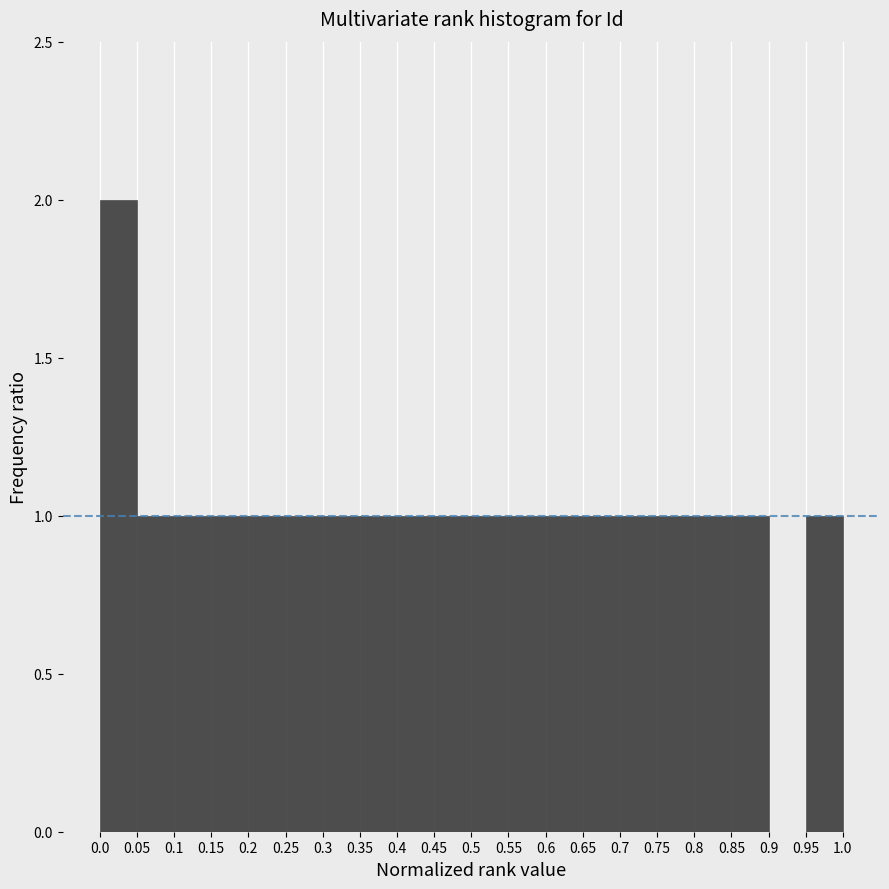

Reading left to right, transcribe this chart: for each bar, give the range it covers on the x-axis and its height. The values are not printed on the chart, so give them approximately, as read against the axis.

0.0 to 0.05: 2
0.05 to 0.1: 1
0.1 to 0.15: 1
0.15 to 0.2: 1
0.2 to 0.25: 1
0.25 to 0.3: 1
0.3 to 0.35: 1
0.35 to 0.4: 1
0.4 to 0.45: 1
0.45 to 0.5: 1
0.5 to 0.55: 1
0.55 to 0.6: 1
0.6 to 0.65: 1
0.65 to 0.7: 1
0.7 to 0.75: 1
0.75 to 0.8: 1
0.8 to 0.85: 1
0.85 to 0.9: 1
0.9 to 0.95: 0
0.95 to 1.0: 1